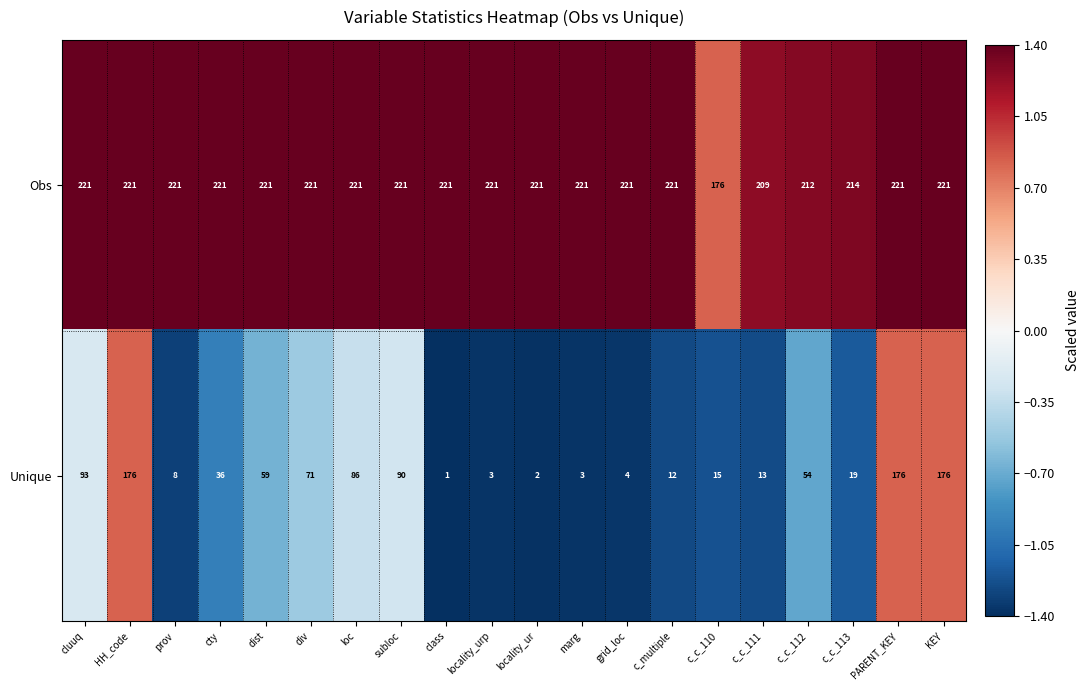

What is the maximum value for Obs?

221